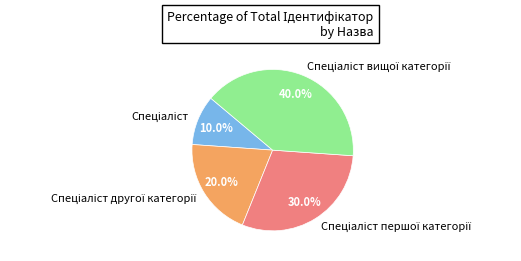

Is there a majority slice in this chart?

No